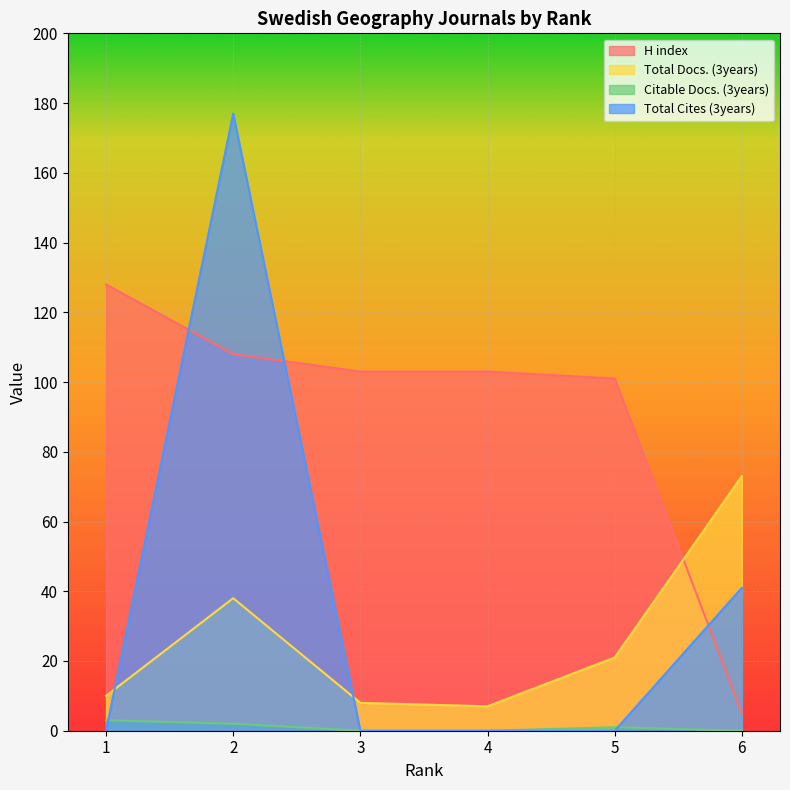

What is the sum of all Citable Docs. (3years) values?

6